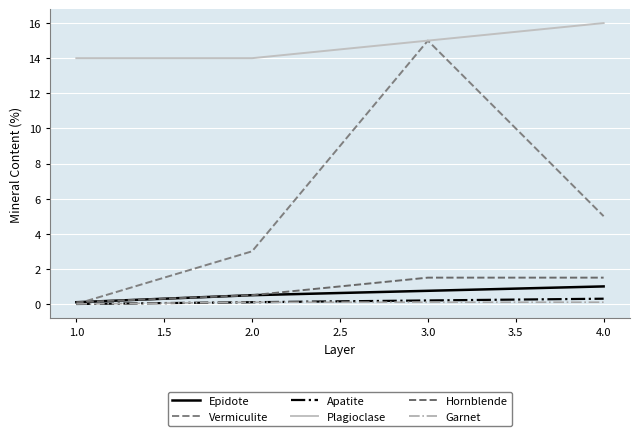

At how many categories does at least one series exceed 9?

4